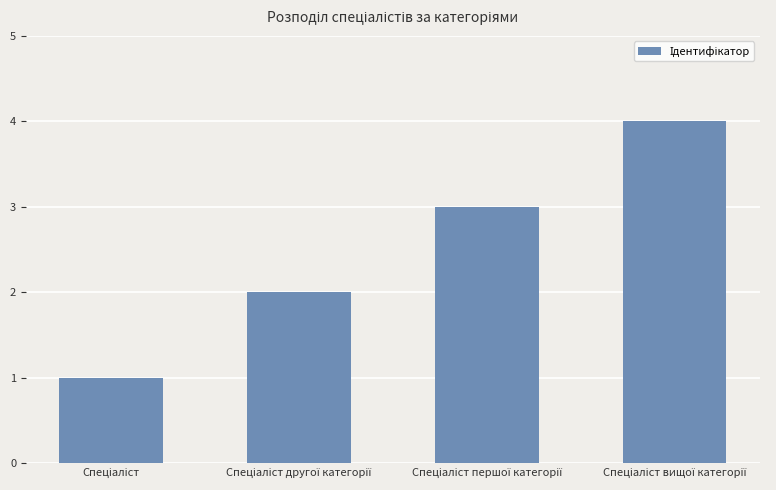

What is the difference between the maximum and minimum values?

3